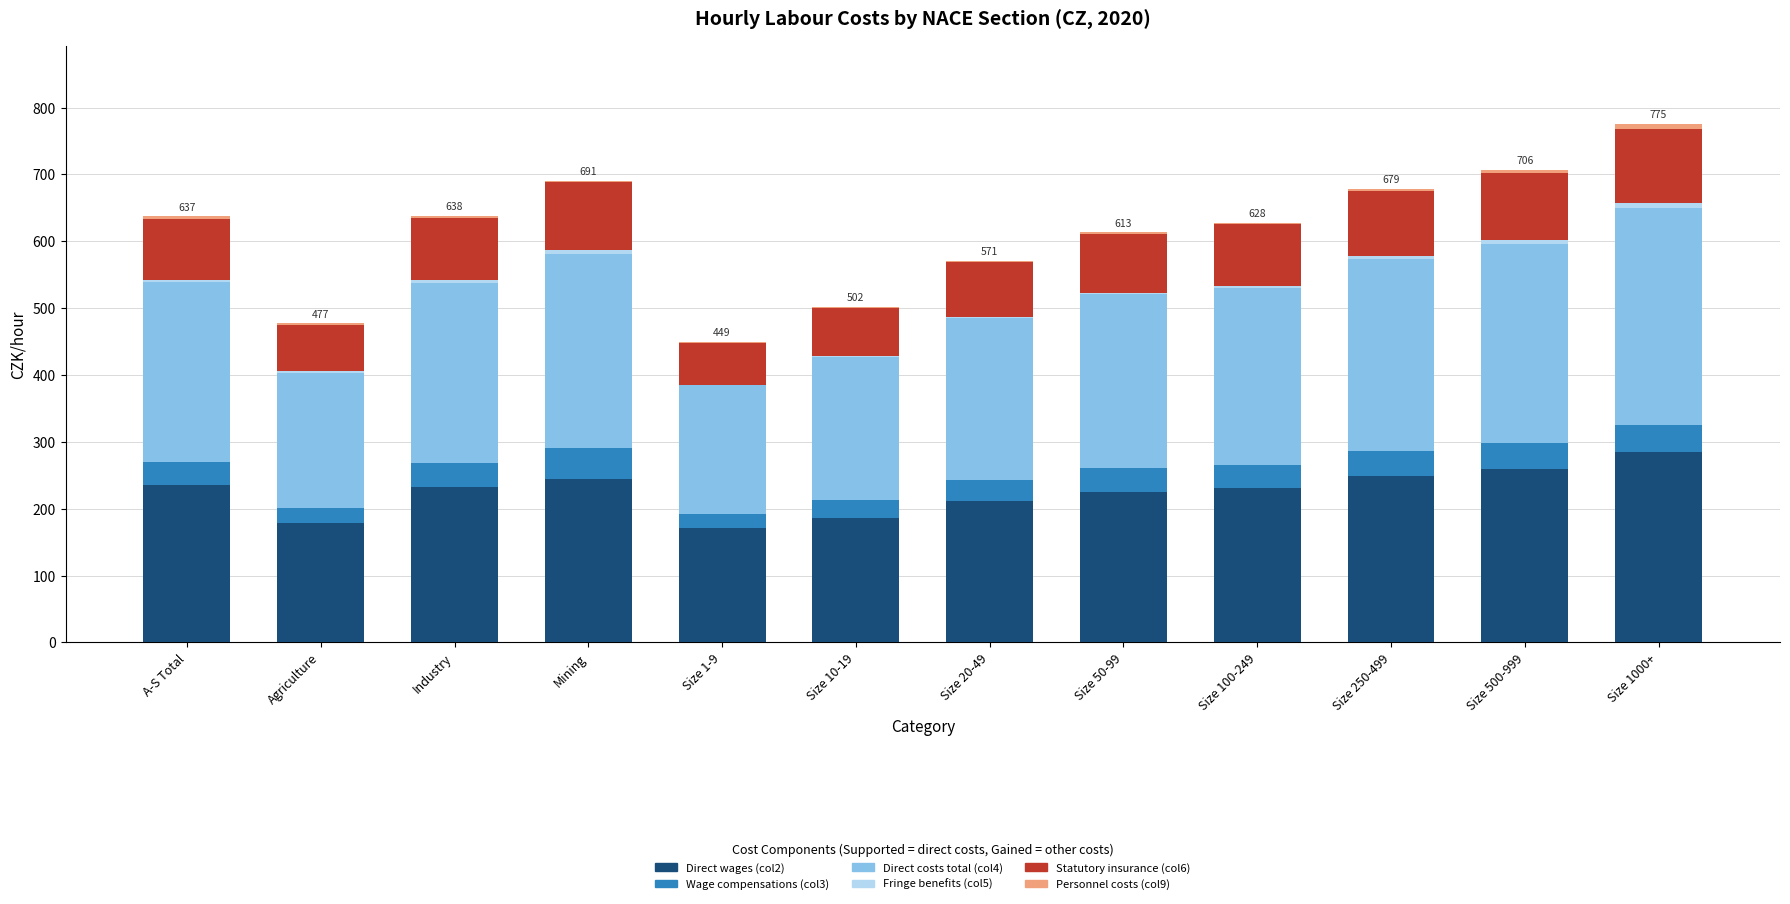

At which label does Direct wages (col2) reach its peak?

Size 1000+